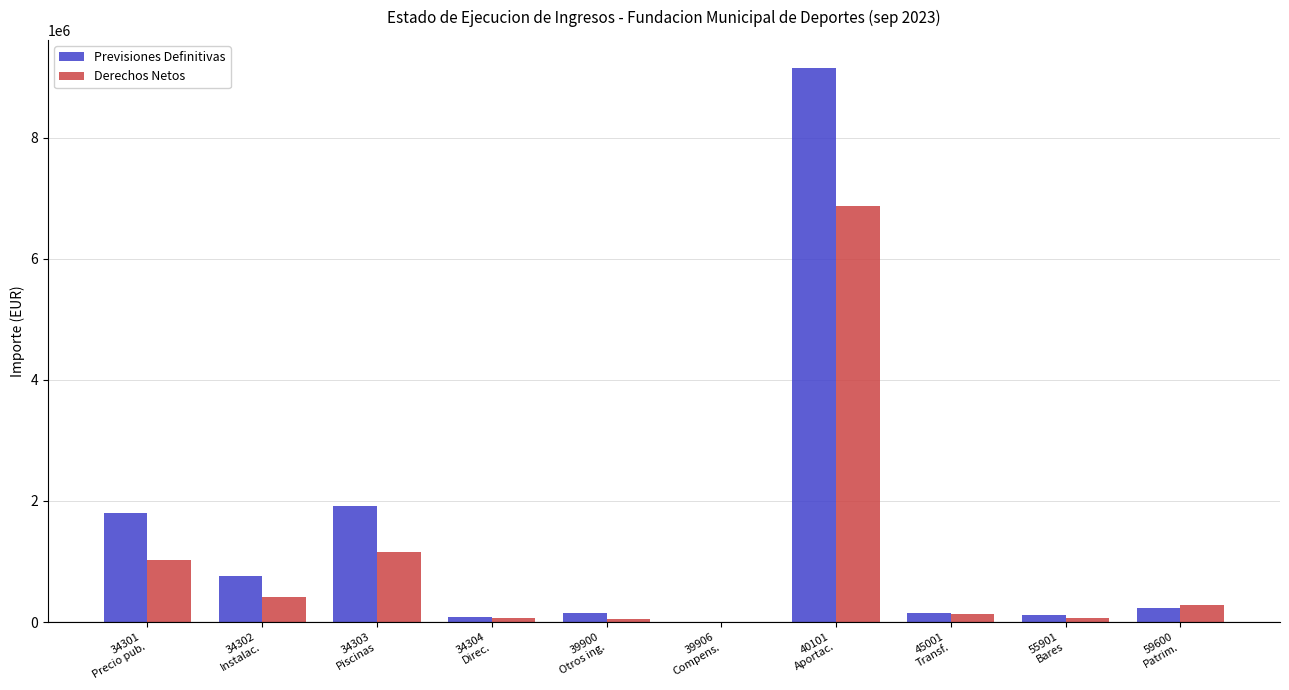

What is the greatest value displayed?

9155765.0